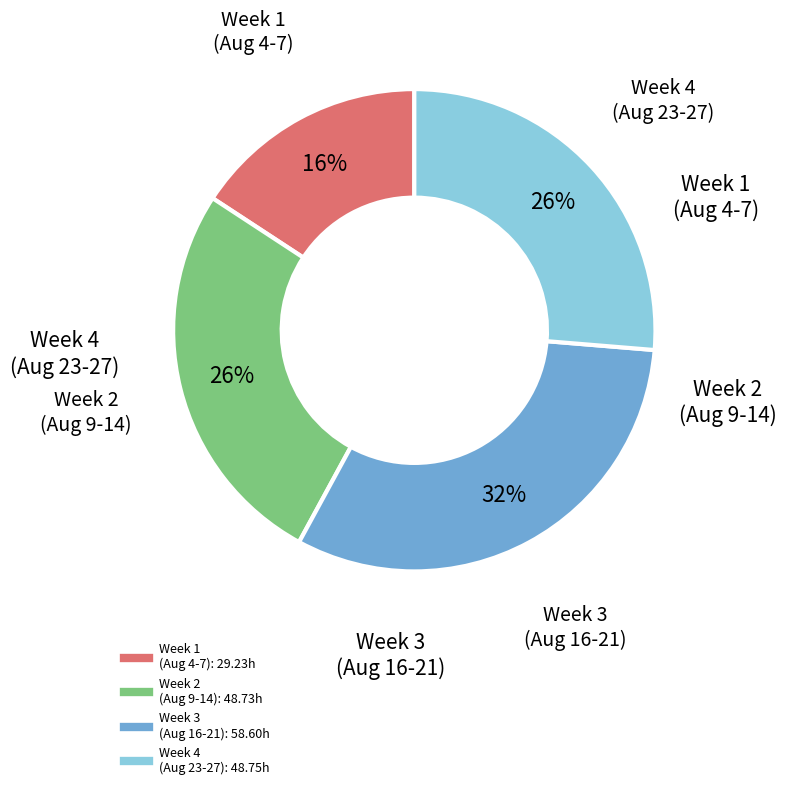

How many segments does this pie chart have?

4